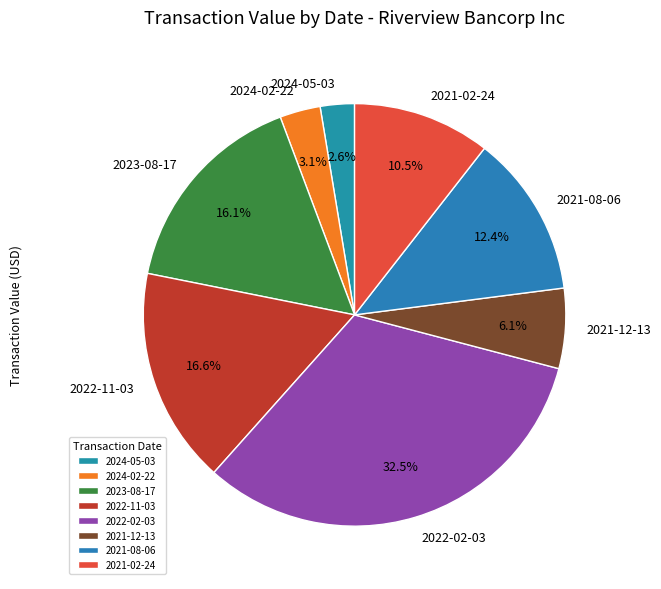

How much of the chart is everything except 2022-02-03?

67.5%